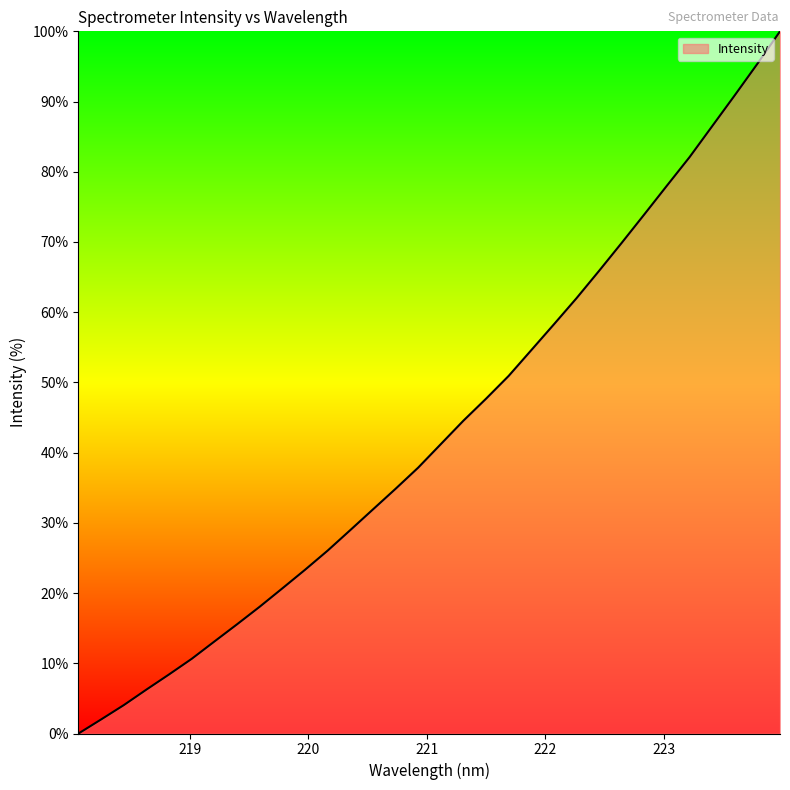

What is the difference between the maximum and minimum values?

100.0